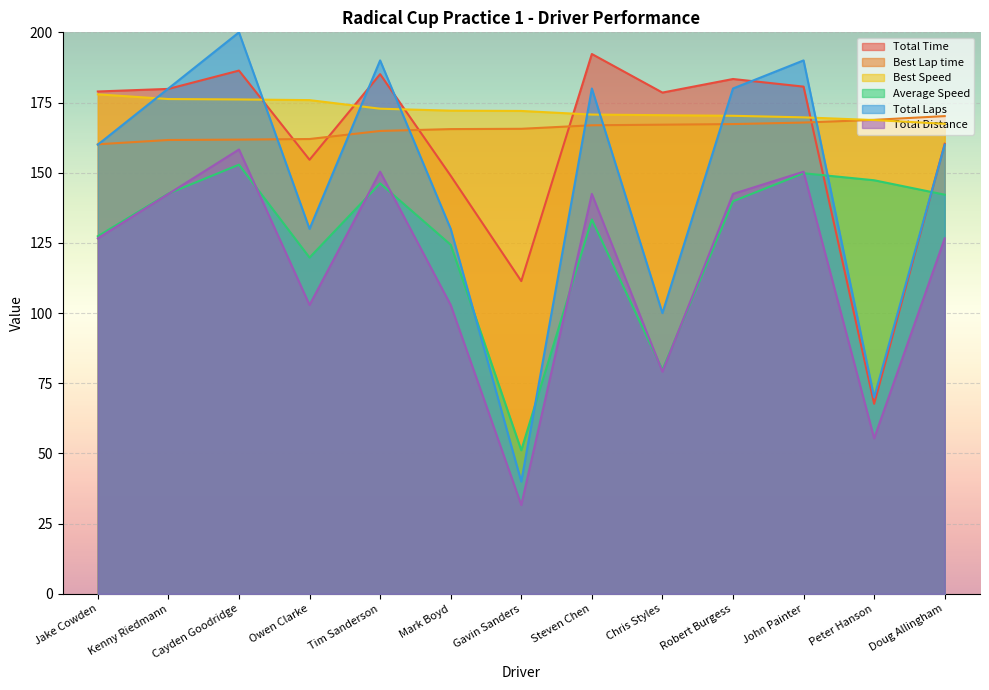

What is the difference between the second highest and minimum values in the Total Distance series?

118.7